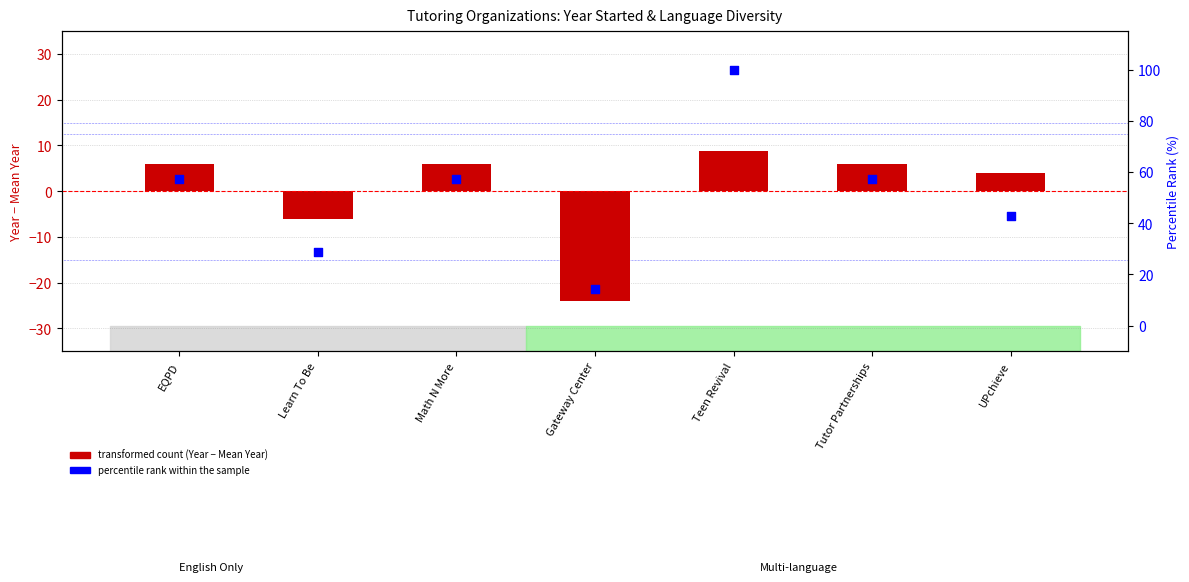

Is the value of percentile rank within the sample at EQPD greater than the value of transformed count (Year - Mean Year) at Math N More?

Yes